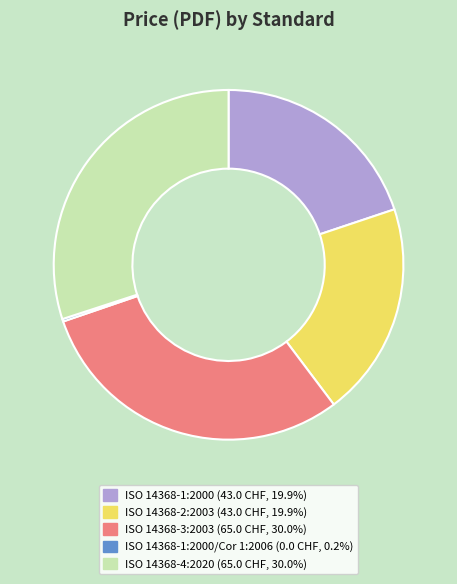

Is there any slice that represents more than half of the pie?

No